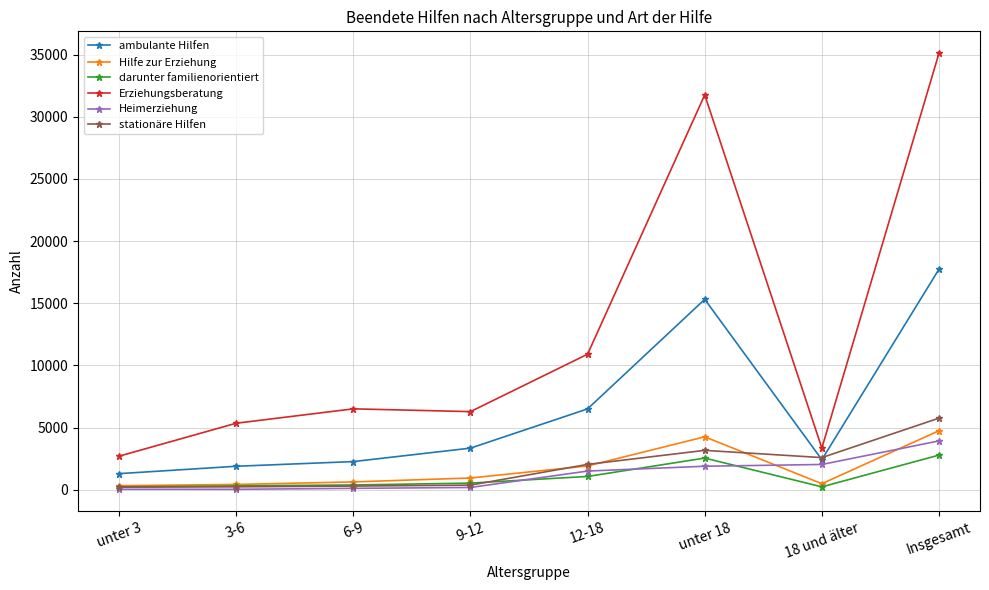

True or false: ambulante Hilfen and Erziehungsberatung cross at least once.

False